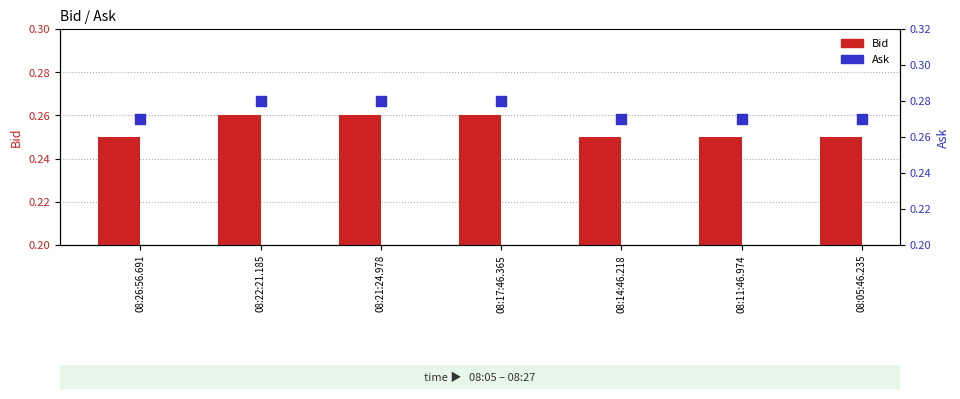

Which series reaches the minimum Y coordinate?

Bid